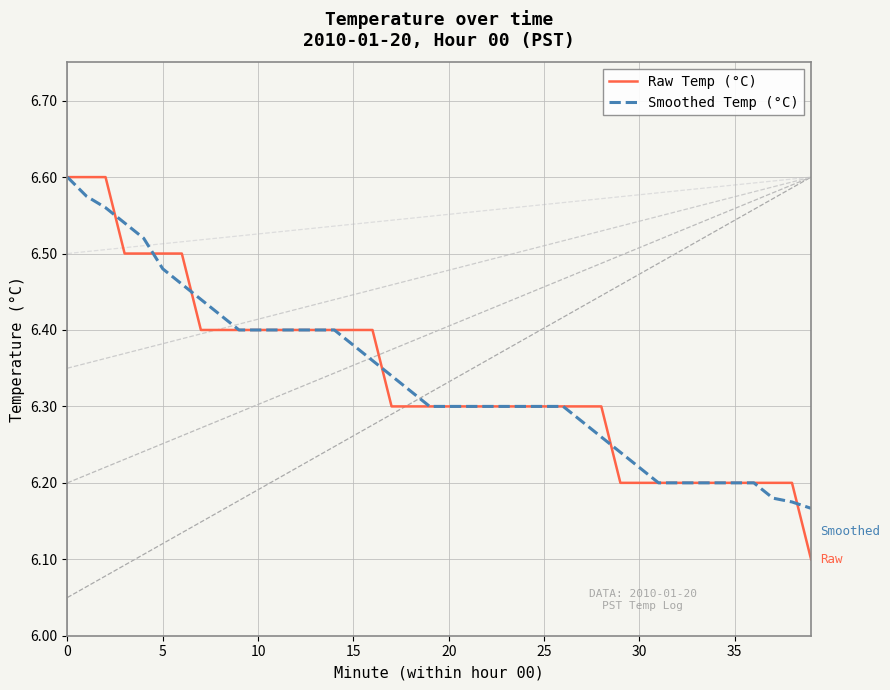

How many categories are shown in the chart?

40